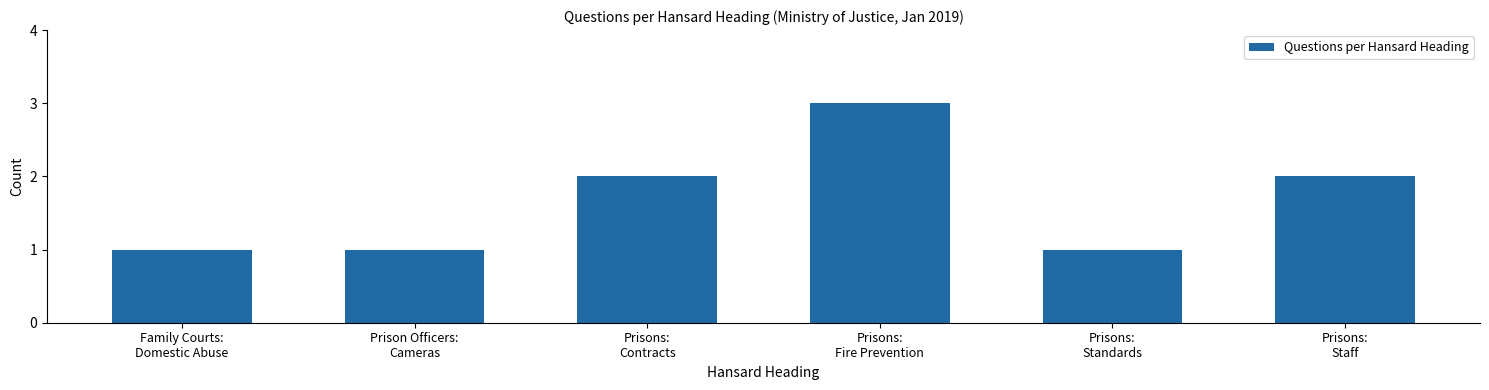

At which category does the chart reach its peak across all series?

Prisons:
Fire Prevention